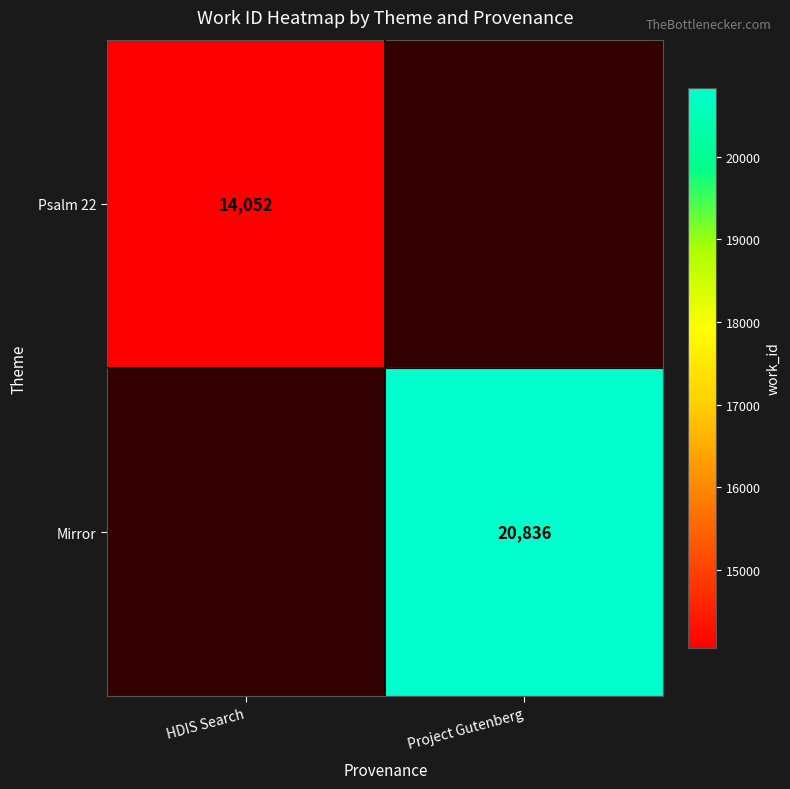

Is the value of Psalm 22 at HDIS Search greater than the value of Mirror at Project Gutenberg?

No